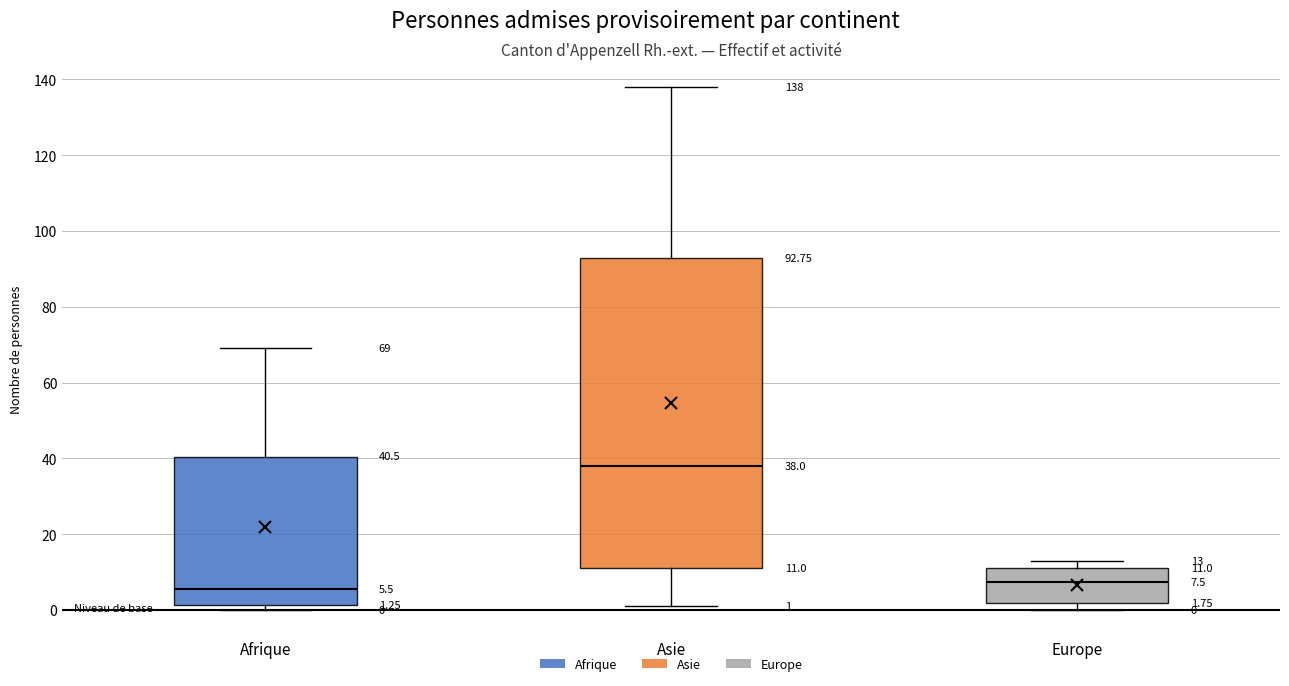

Which box is the tallest, from its lower edge to its upper edge?

Asie